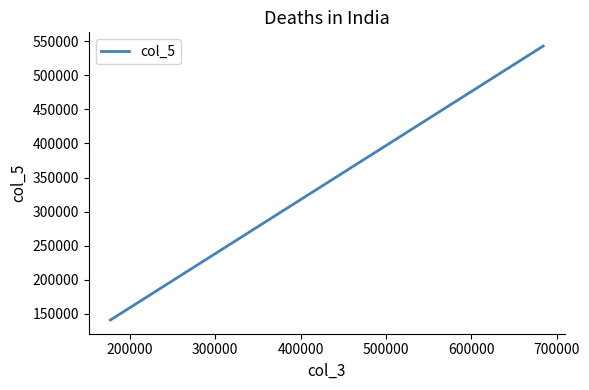

What is the sum of all values?

1086471.0